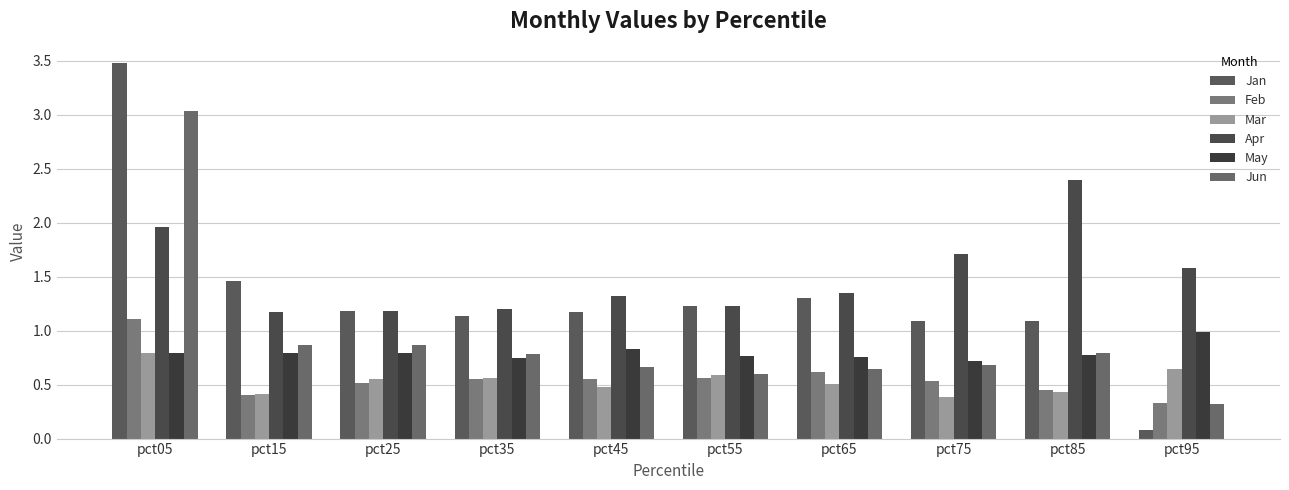

What is the sum of all Jan values?

13.2